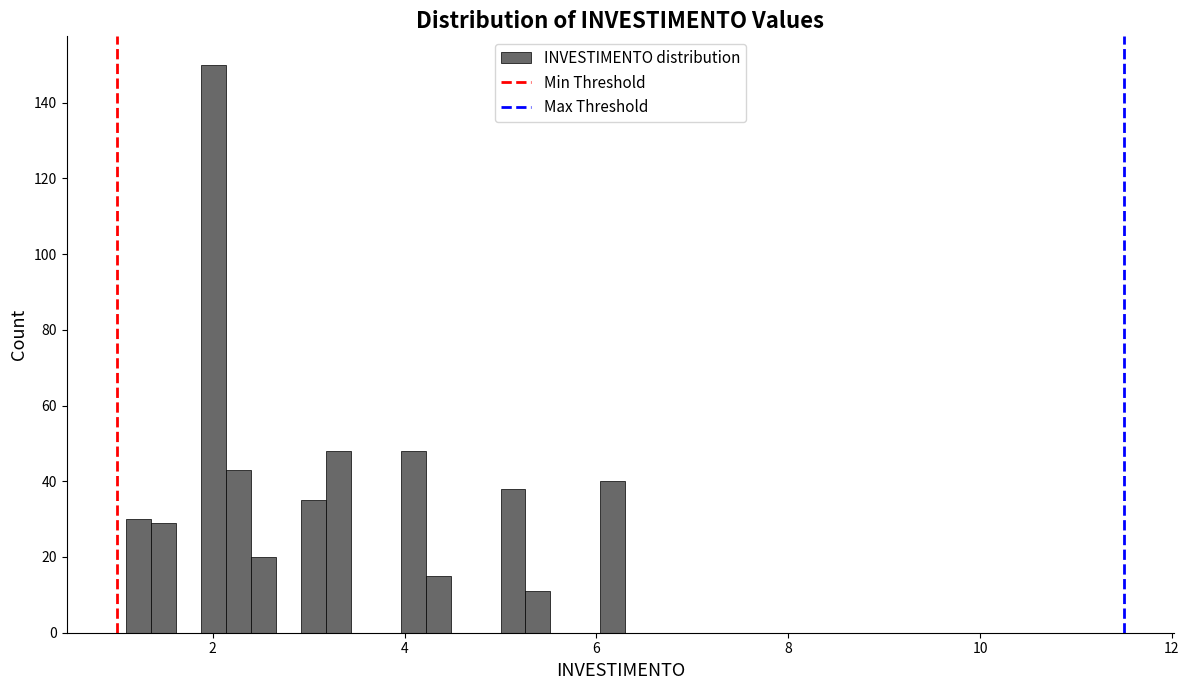

Read against the x-axis, roughly where is the centre of the tallest bar?

2.0